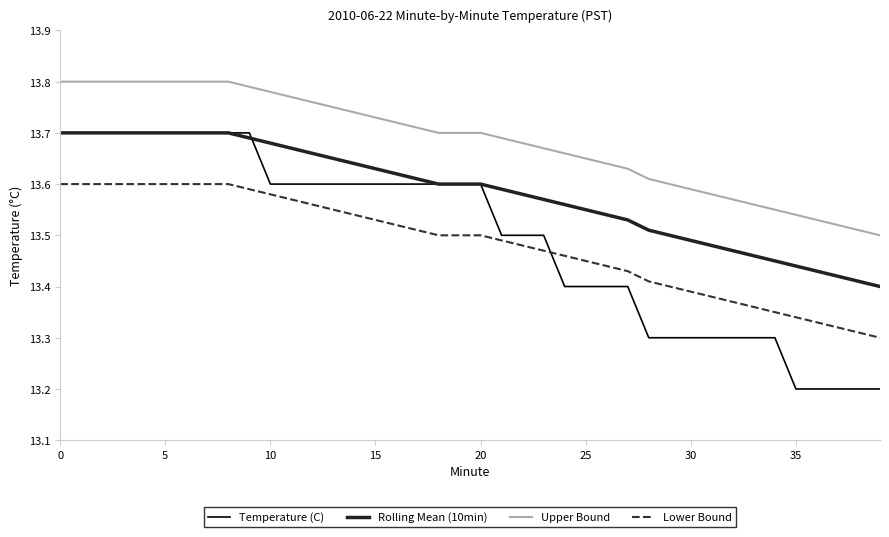

How many Upper Bound values are between 13 and 14?

40